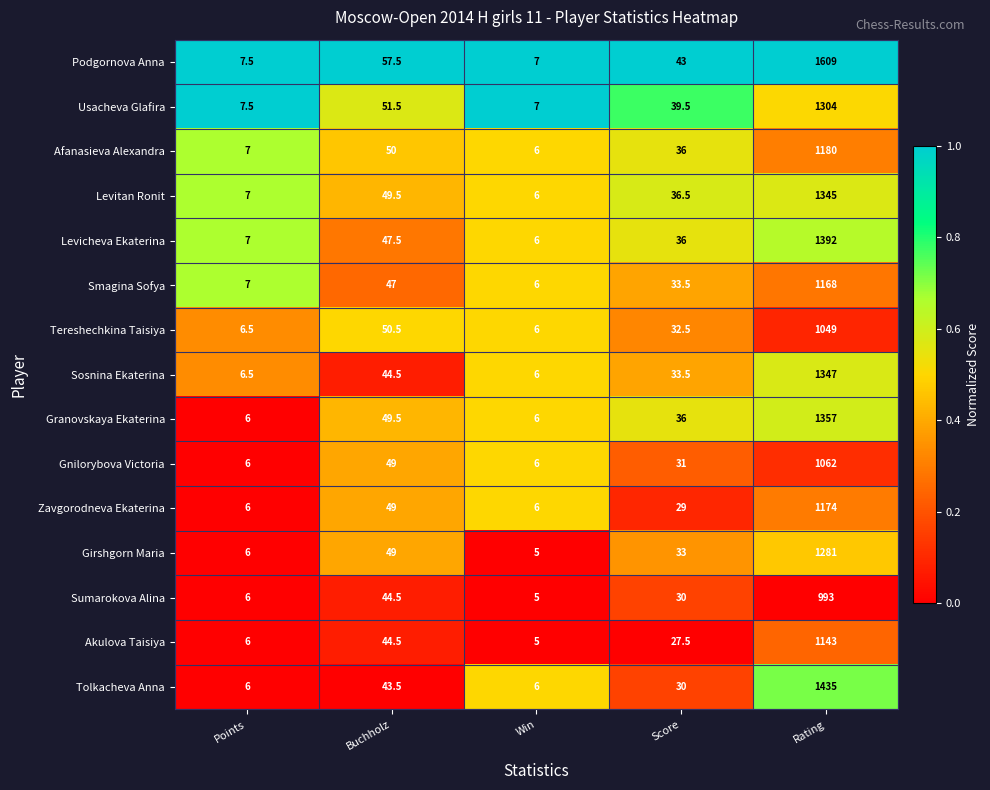

Between Points and Buchholz, which series saw the biggest shift?

Podgornova Anna